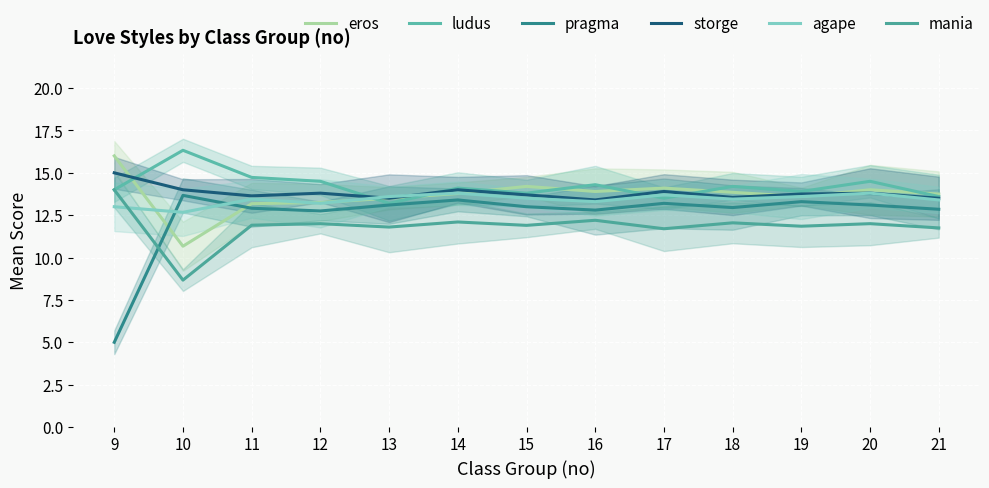

How many interior local peaks does the mania series have?

5